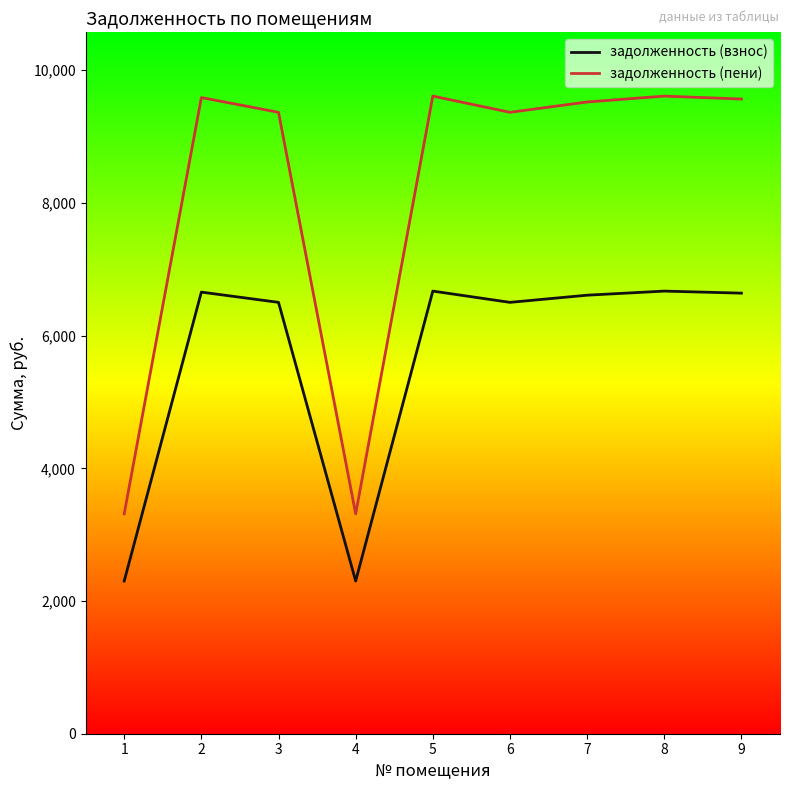

Is the value of задолженность (пени) at 8 greater than the value of задолженность (взнос) at 5?

Yes